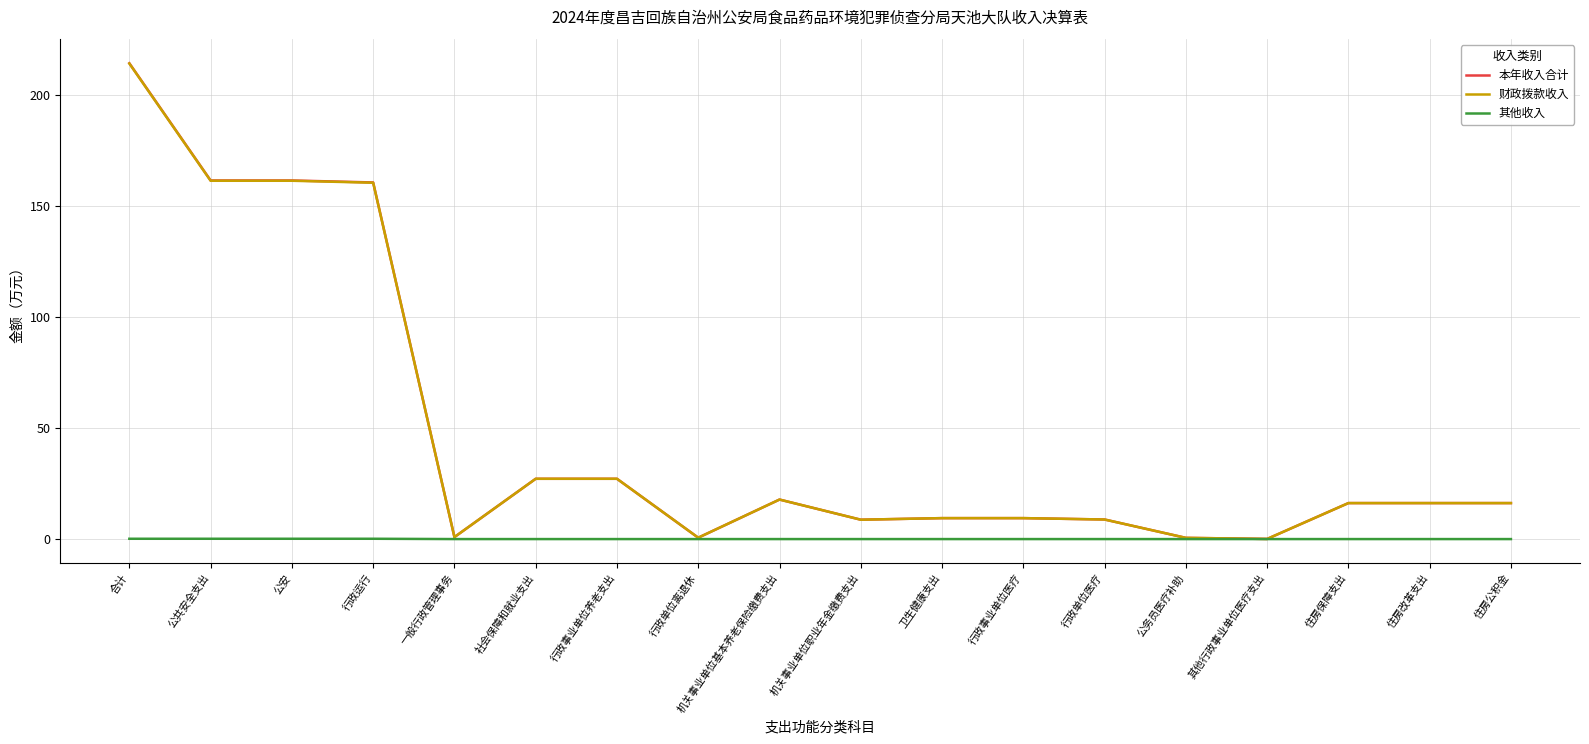

Where does the 本年收入合计 series first go above 16?

合计